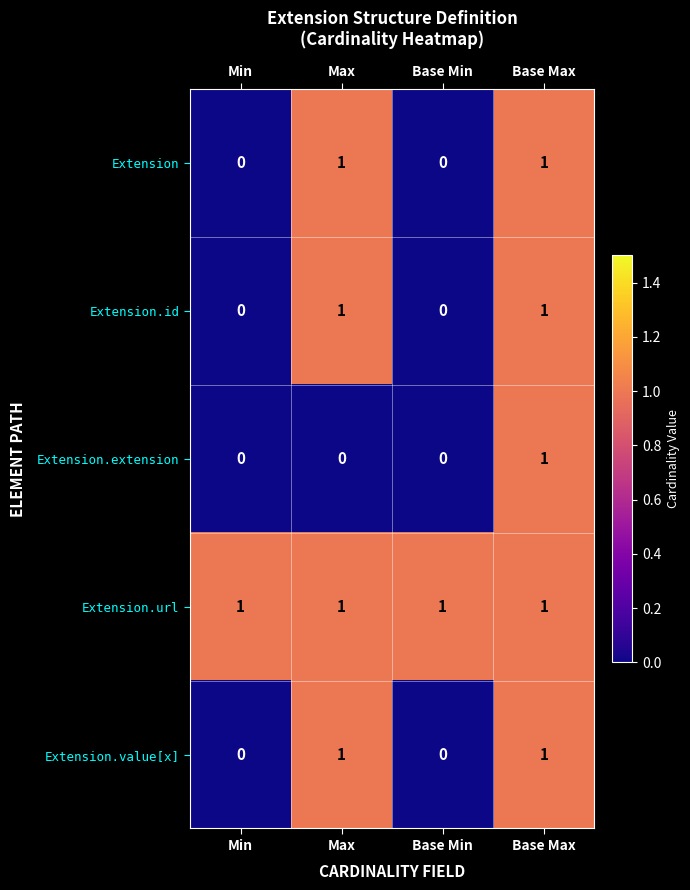

How many Extension values are between 0 and 1?

4